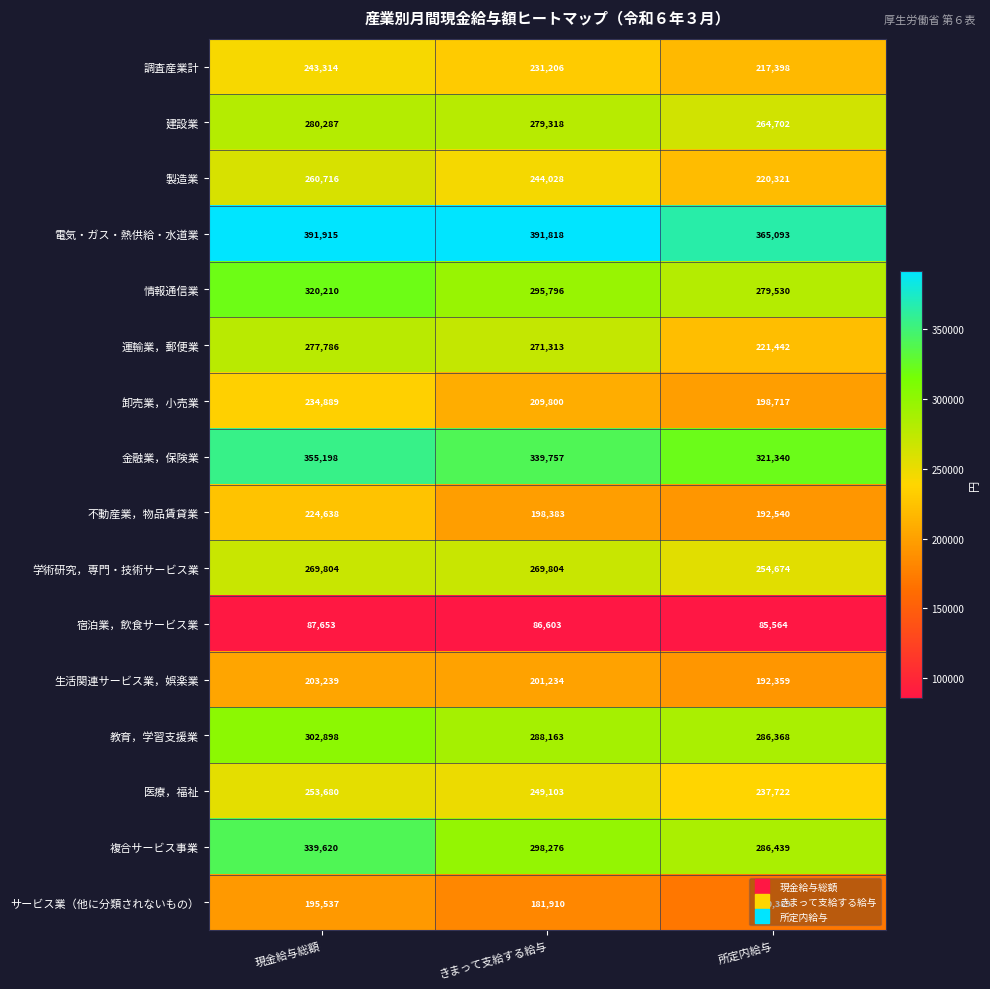

Which label corresponds to the largest value in the chart?

現金給与総額